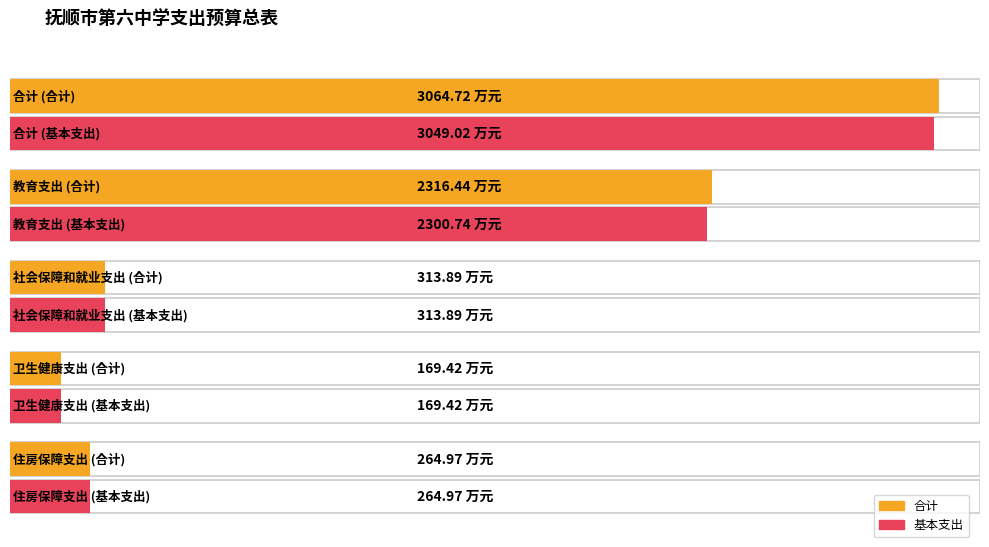

Count the number of categories in the chart.

5